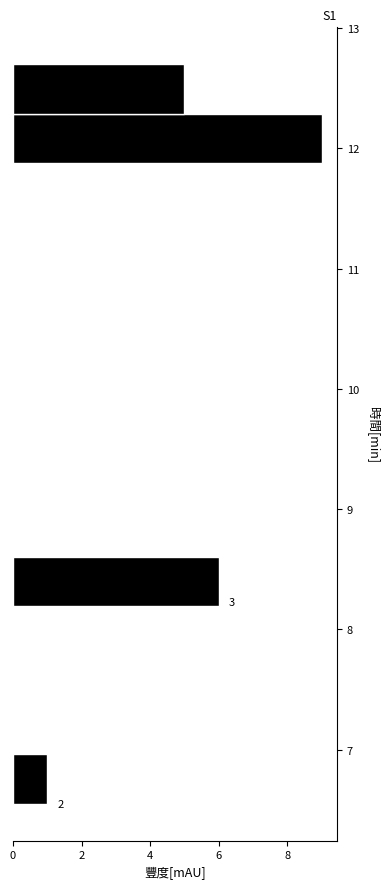

Over which range of the y-axis is the bar longest?

11.88 to 12.29